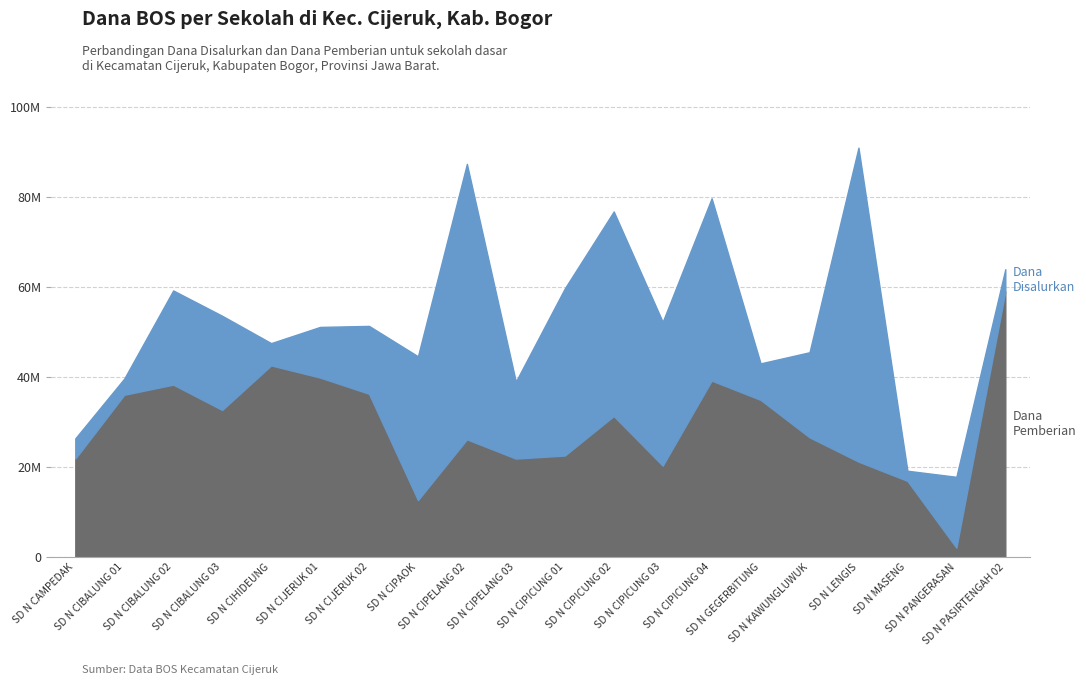

What is the sum of the Dana Pemberian values at SD N CIPAOK and SD N CIPICUNG 03?

32850000